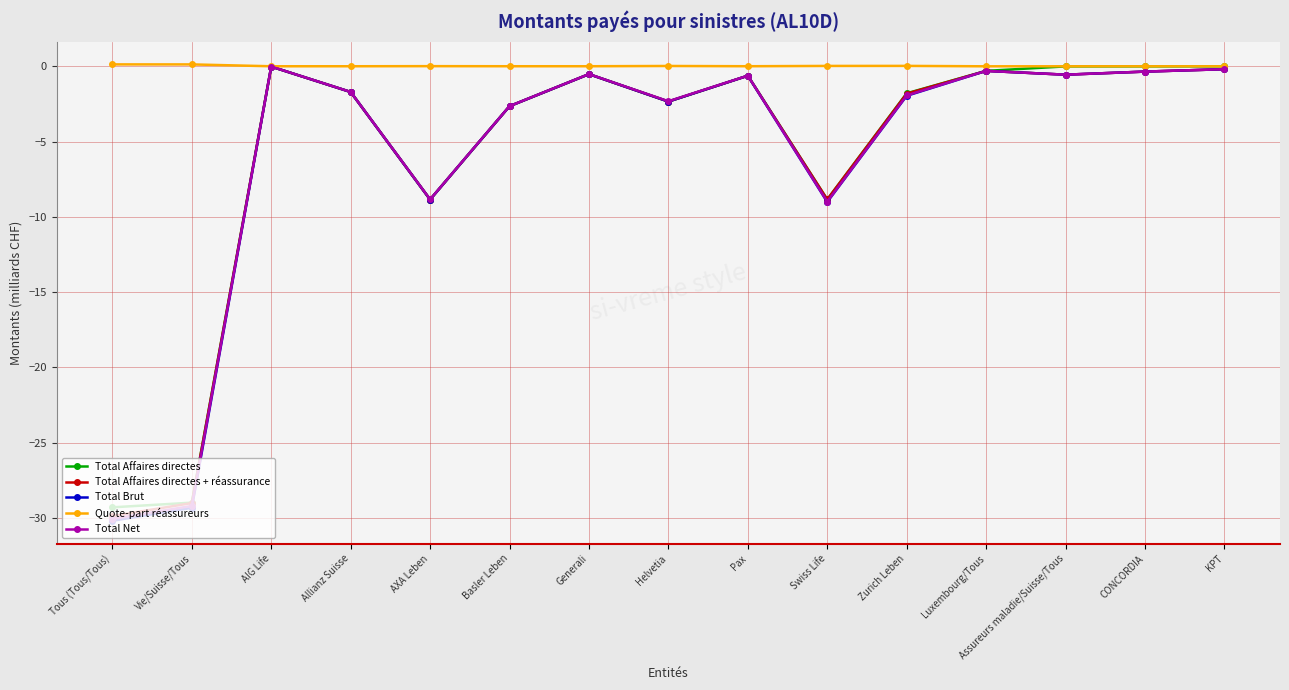

What are all the series names shown in the legend?

Total Affaires directes, Total Affaires directes + réassurance, Total Brut, Quote-part réassureurs, Total Net